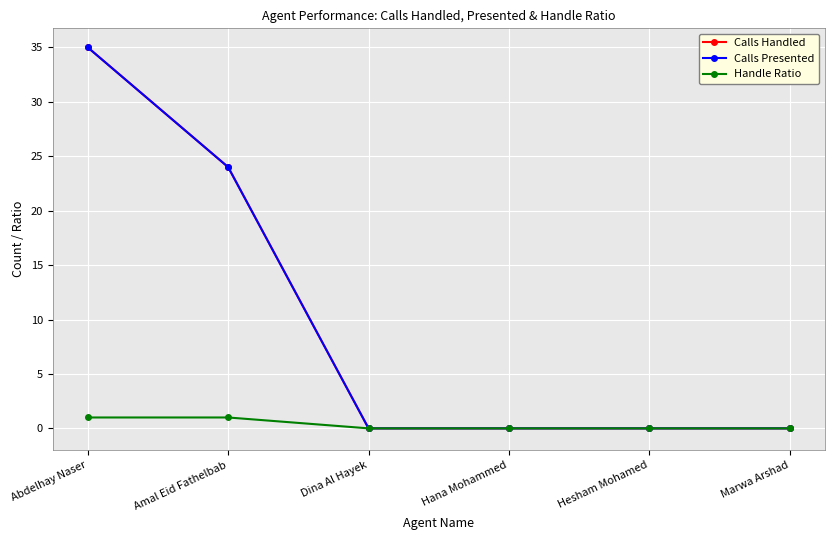

Is this an area chart (filled region under the line)?

No